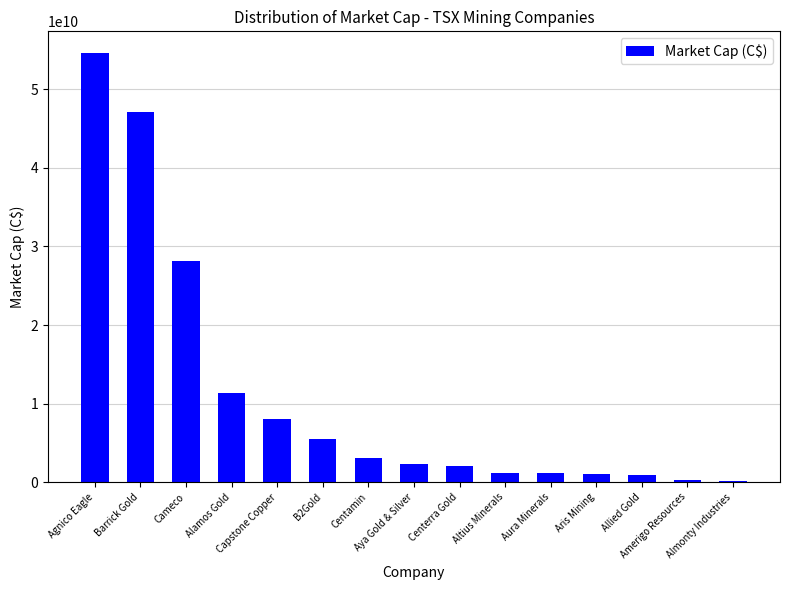

What is the ratio of the value at Aris Mining to the value at Altius Minerals?

0.9